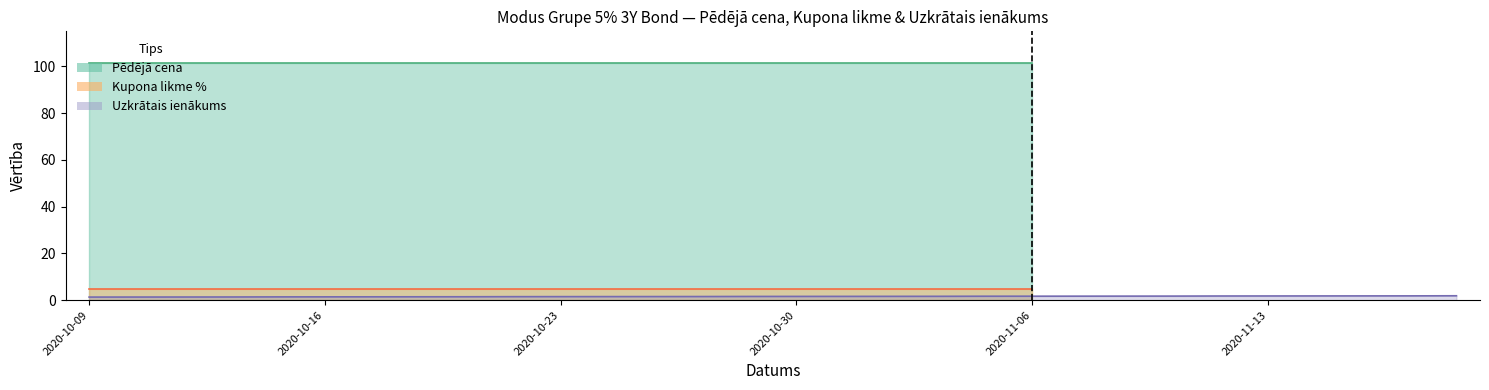

At how many categories does at least one series exceed 71?

30